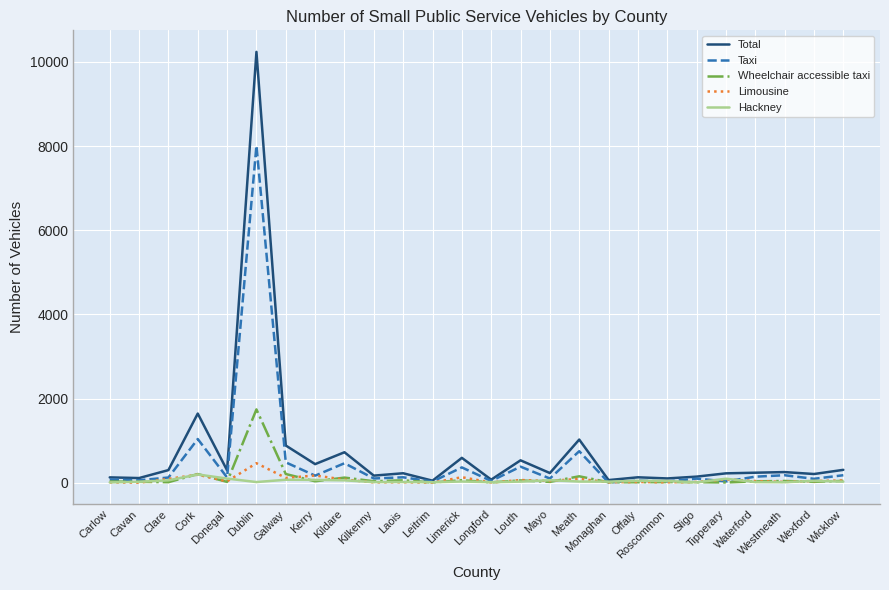

True or false: Hackney has a value of 17 at Dublin.

True